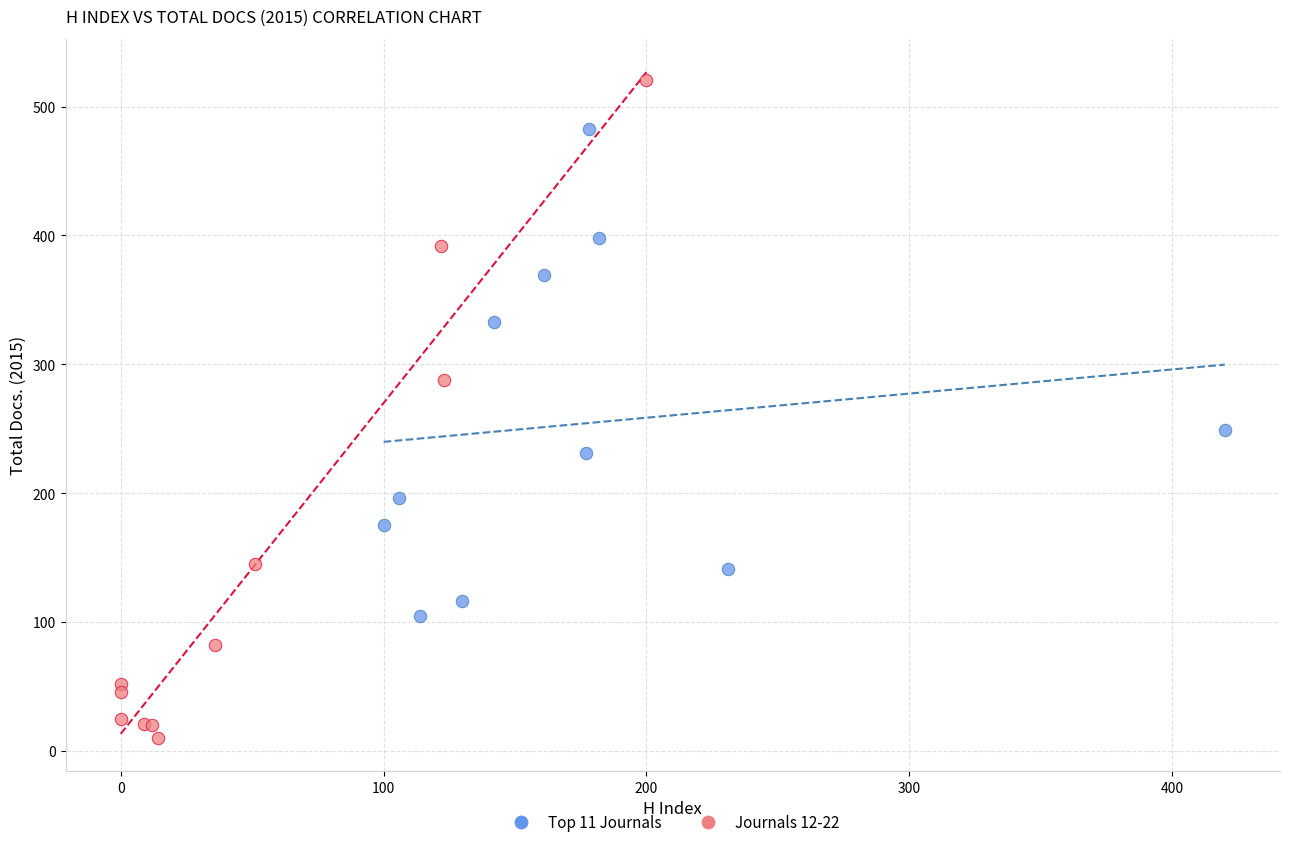

Which series has the largest Y range (max minus min)?

Journals 12-22